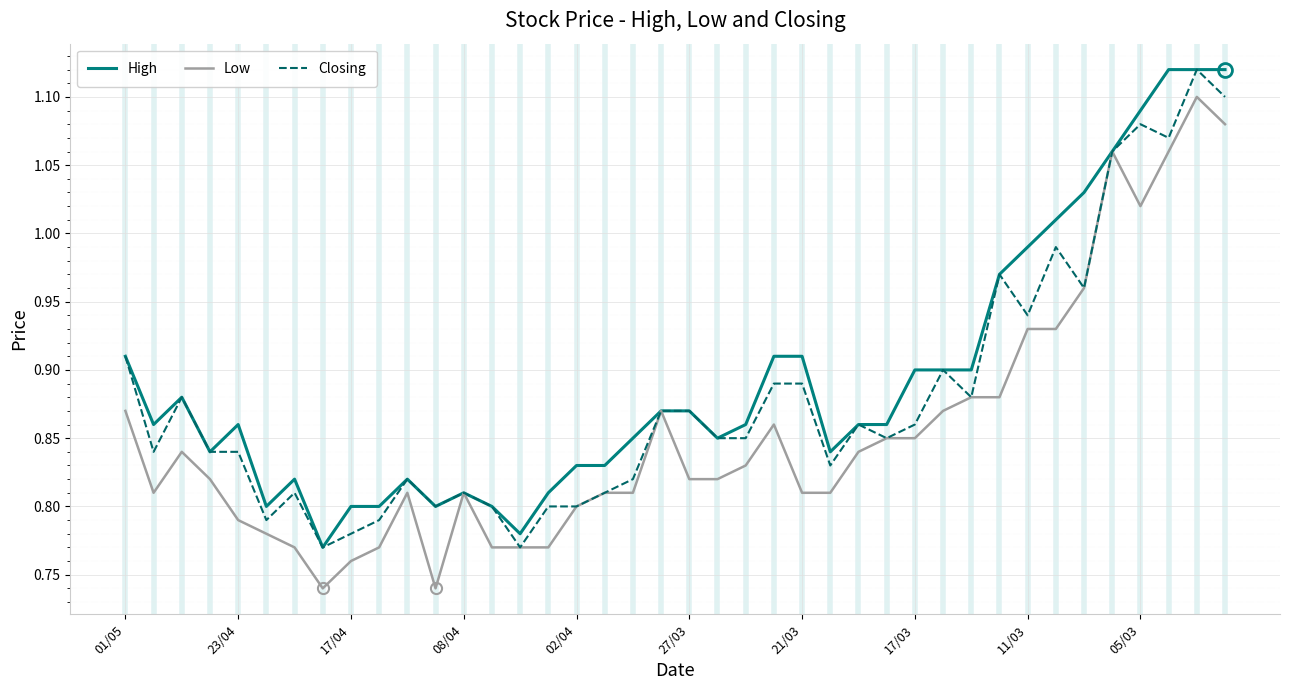

List the series in order of their overall mean, highest first.

High, Closing, Low